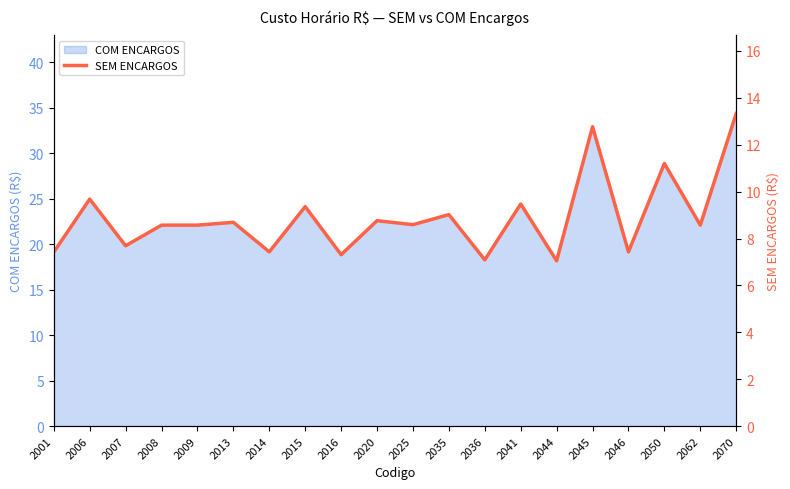

Is it true that COM ENCARGOS equals 28.9 at 2050?

True